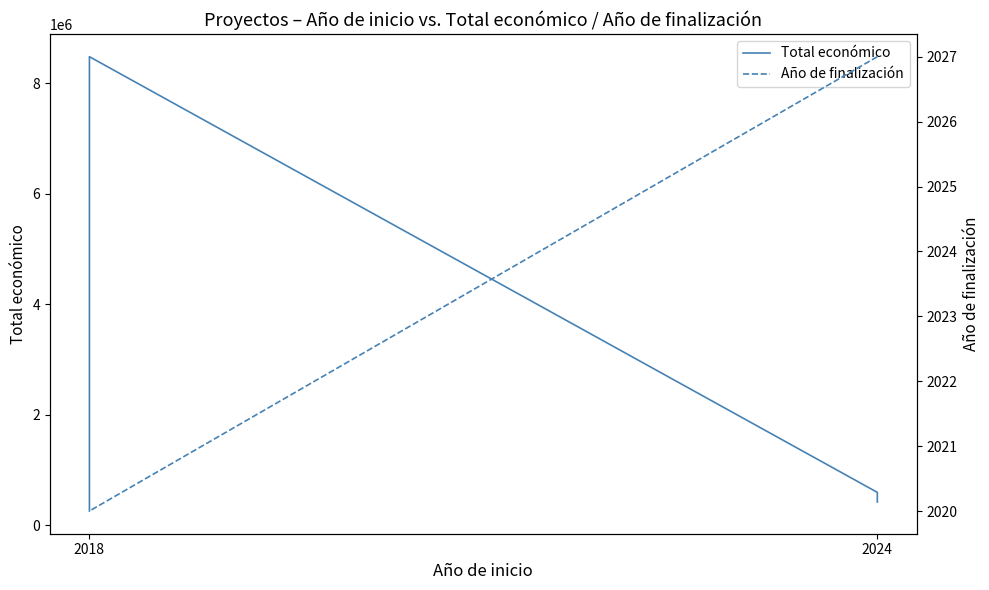

Where does the Total económico series first go above 599211?

2018